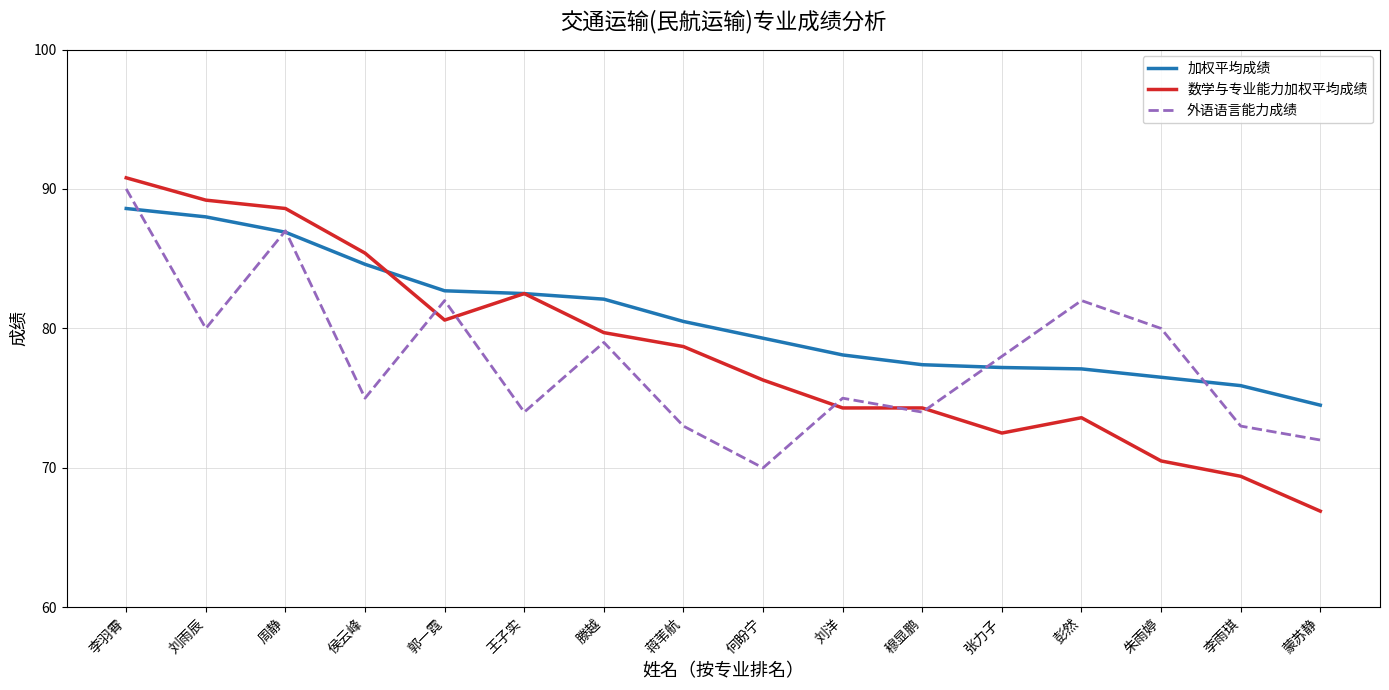

What is the average value of the 加权平均成绩 series?

80.7